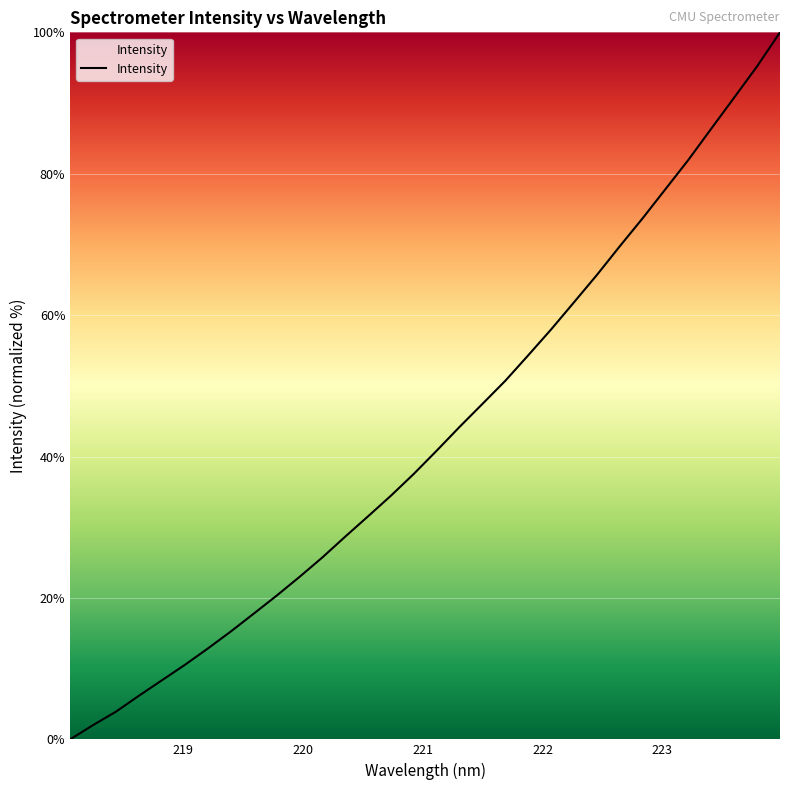

What is the maximum value shown in the chart?

100.0